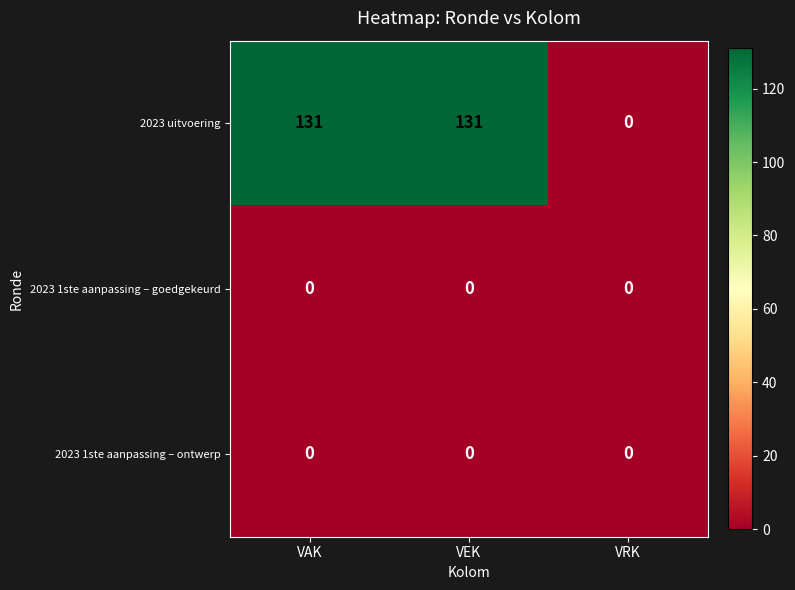

What is the total value across all series at VEK?

131